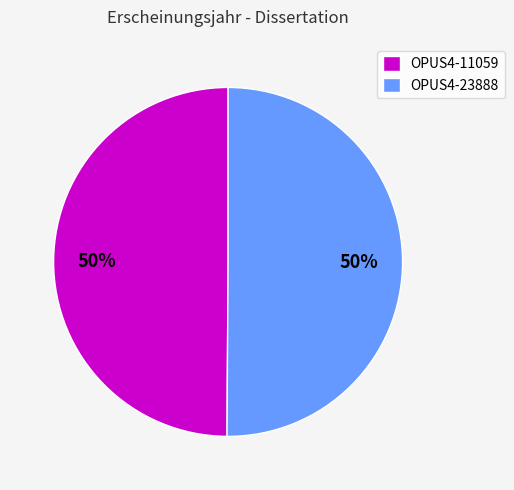

True or false: OPUS4-11059 accounts for 59% of the total.

False